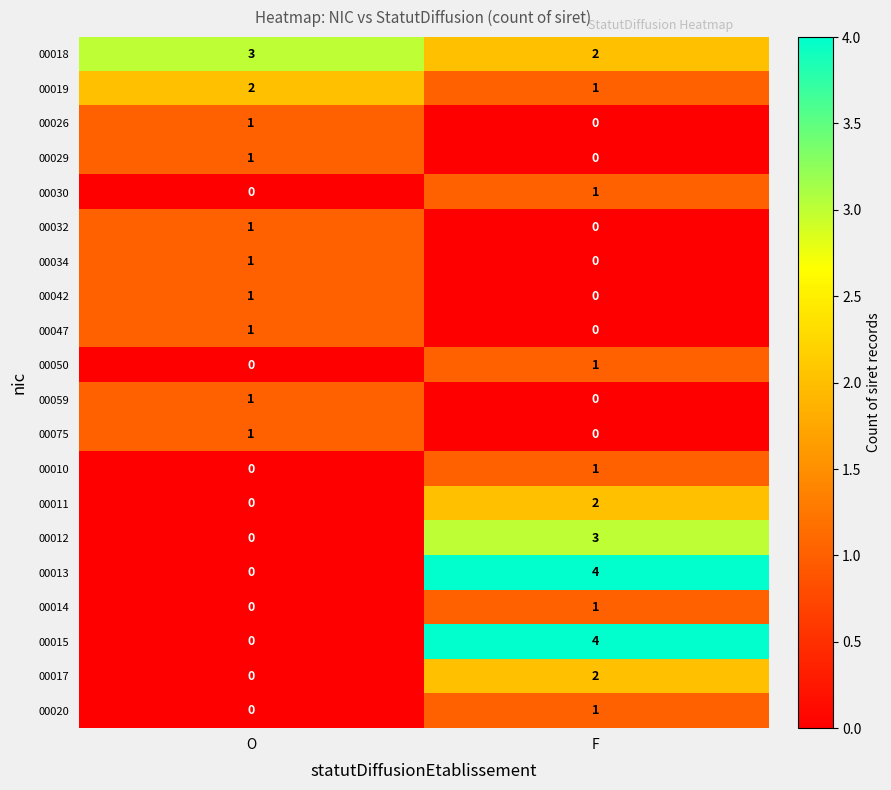

What is the difference between the highest and lowest values at F?

4